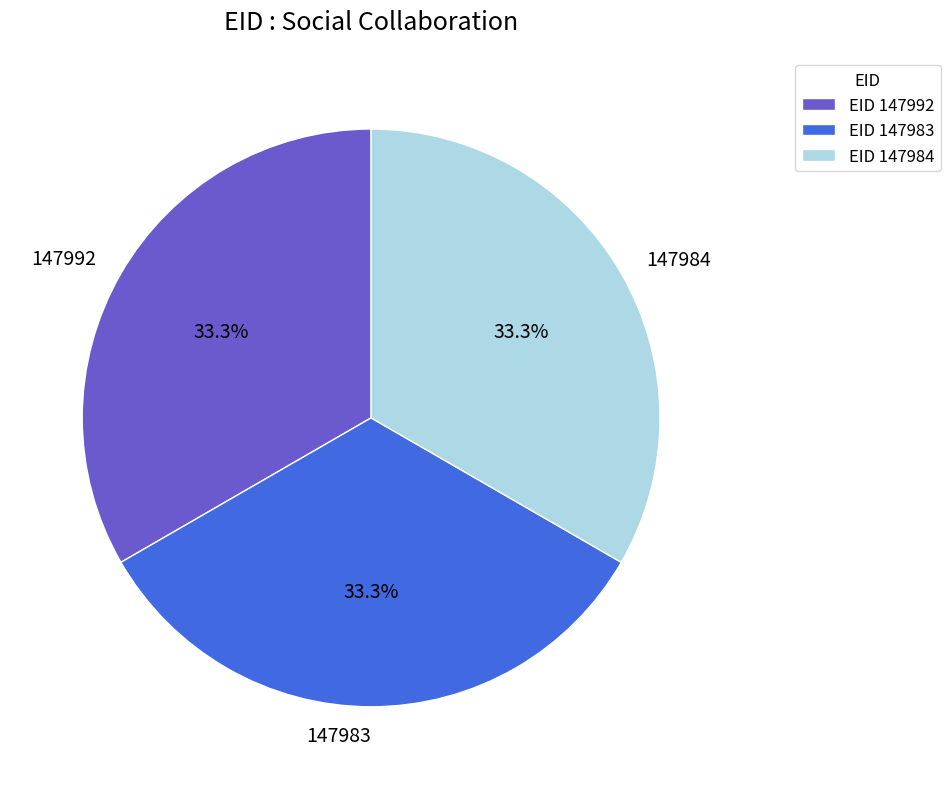

Does any single category account for the majority?

No